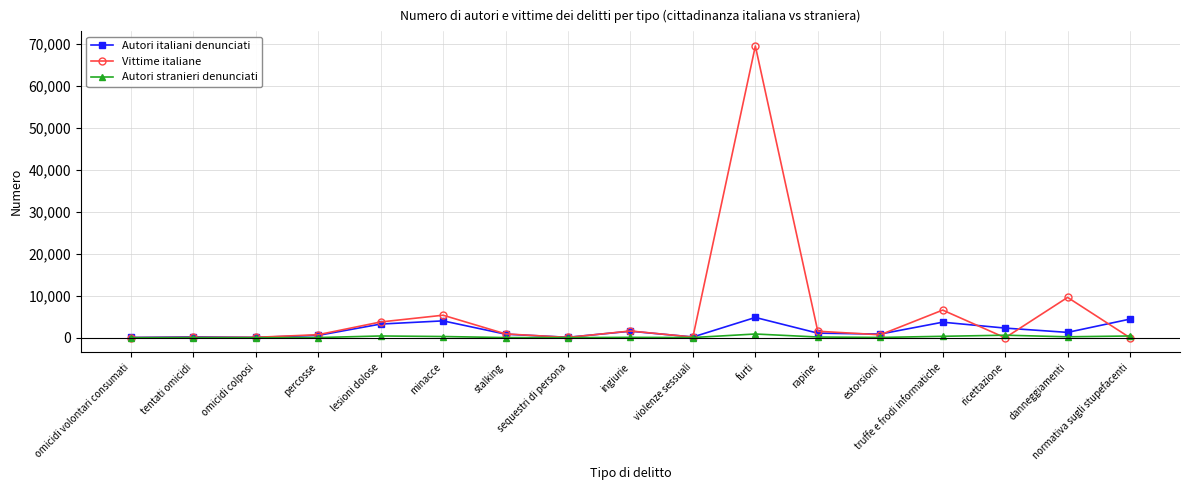

What is the difference between the maximum and minimum values in the Vittime italiane series?

69544